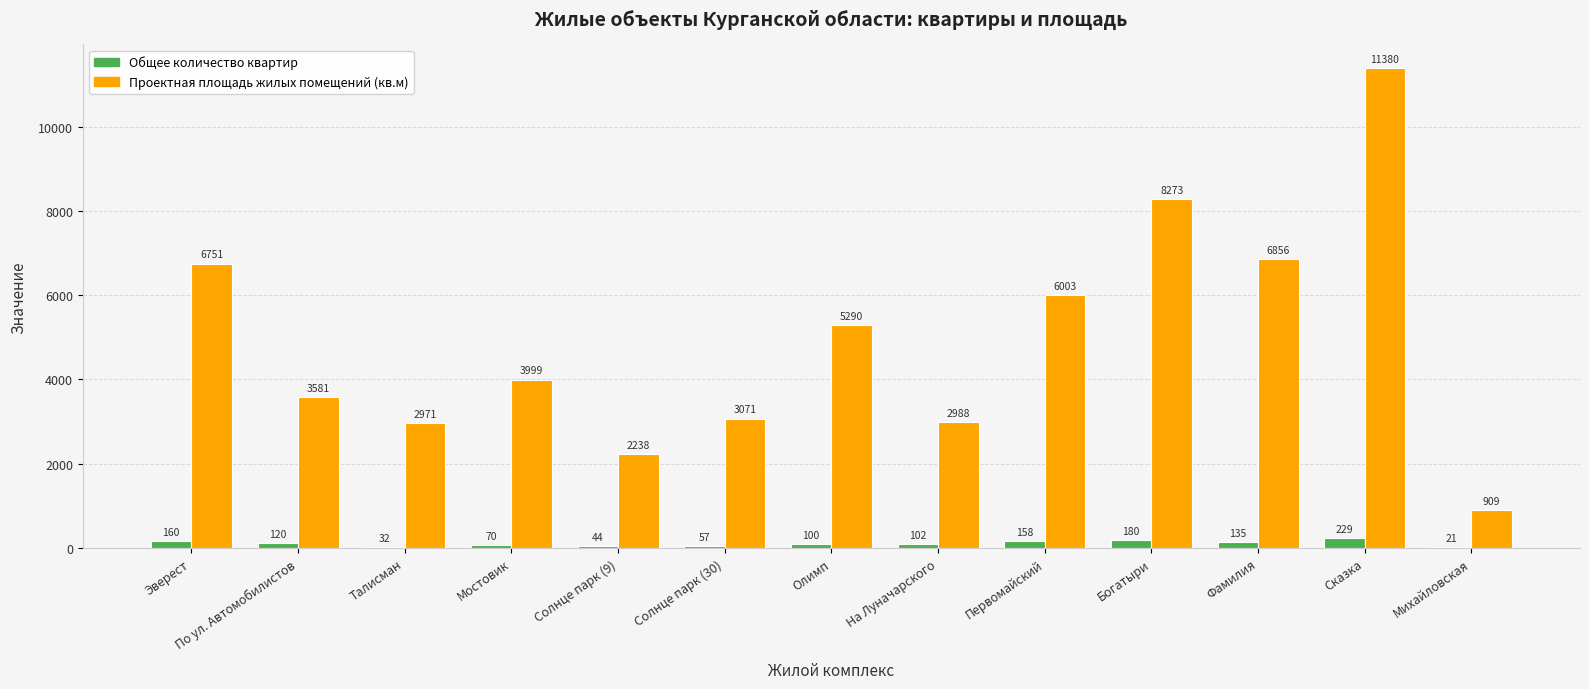

Which label corresponds to the largest value in the chart?

Сказка